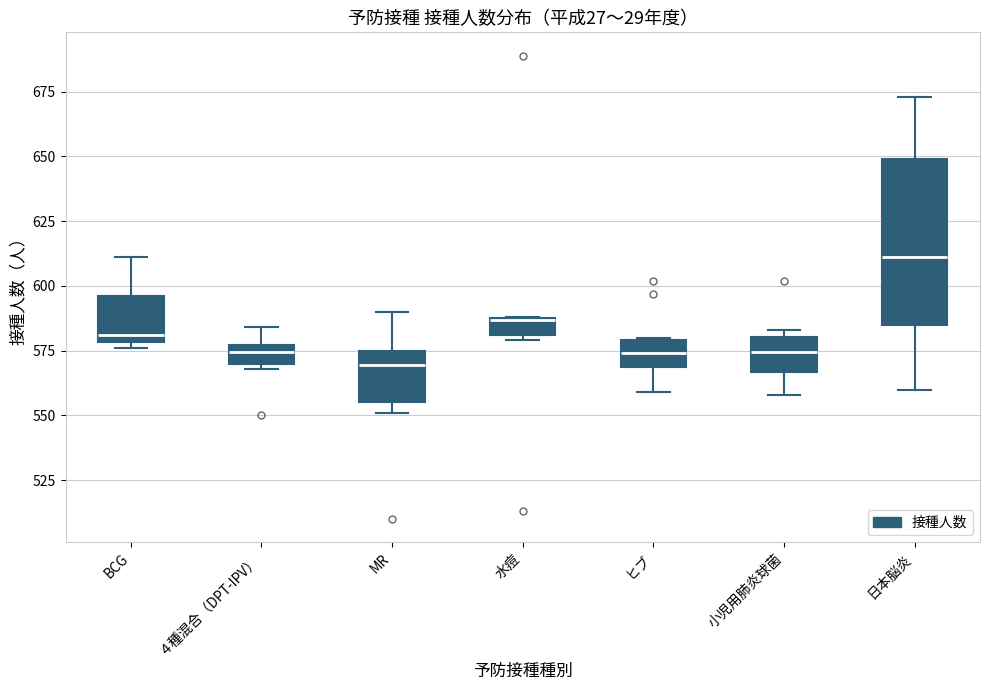

Where is the upper edge of the box for 水痘 on the y-axis? The values are not printed on the chart, so give them approximately, as read against the axis.

590